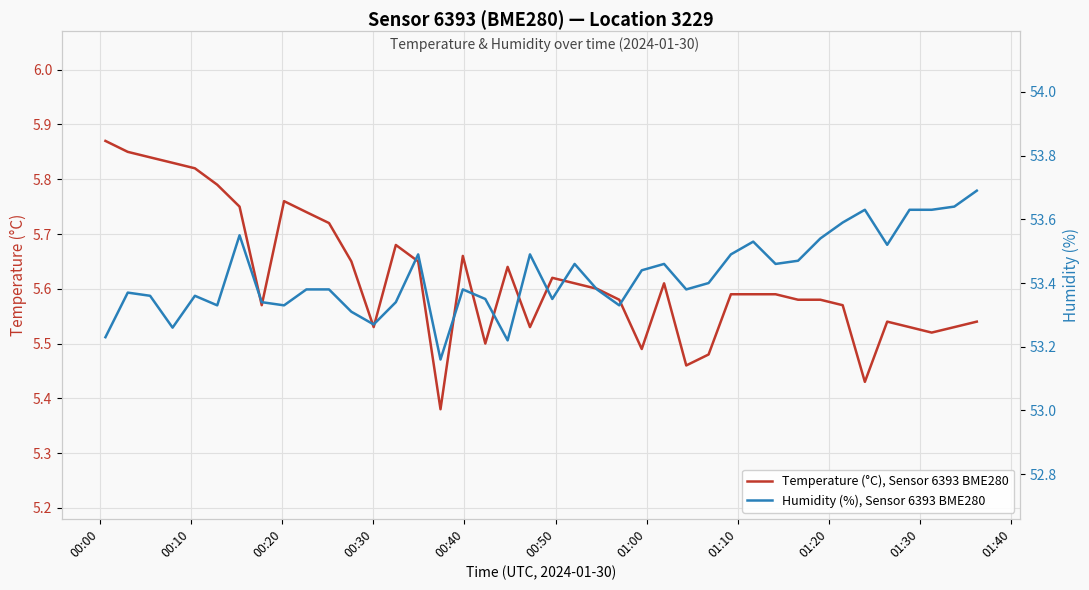

Which series has the largest range (max minus min)?

Humidity (%), Sensor 6393 BME280